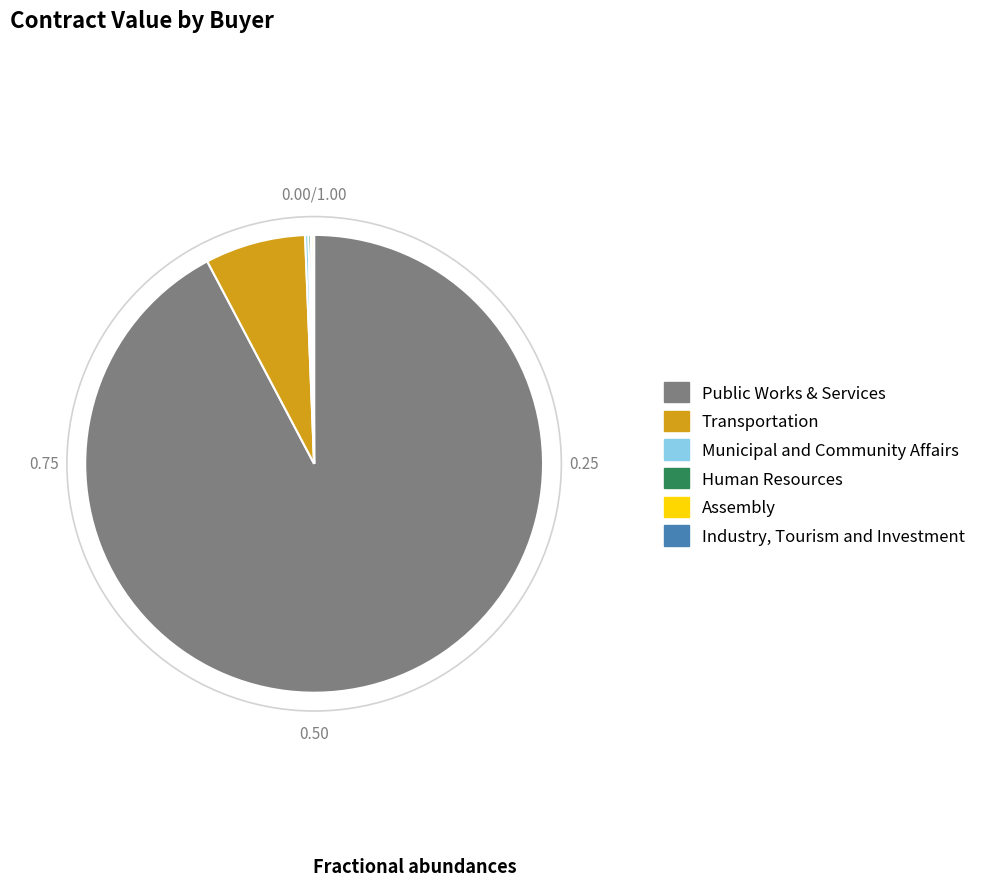

Is there any slice that represents more than half of the pie?

Yes